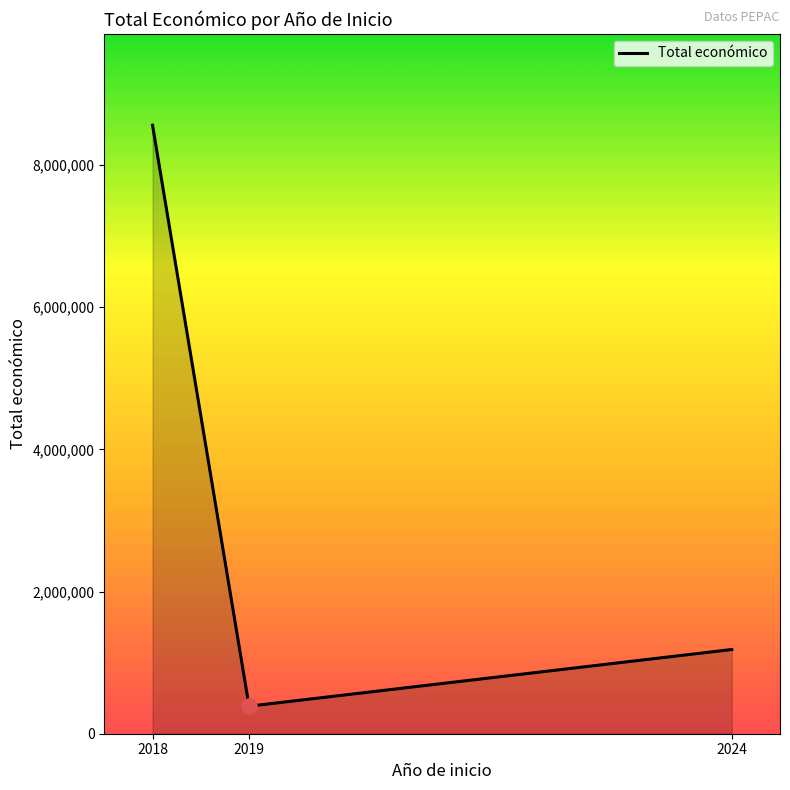

What is the change in value from 2018 to 2024?

-7375903